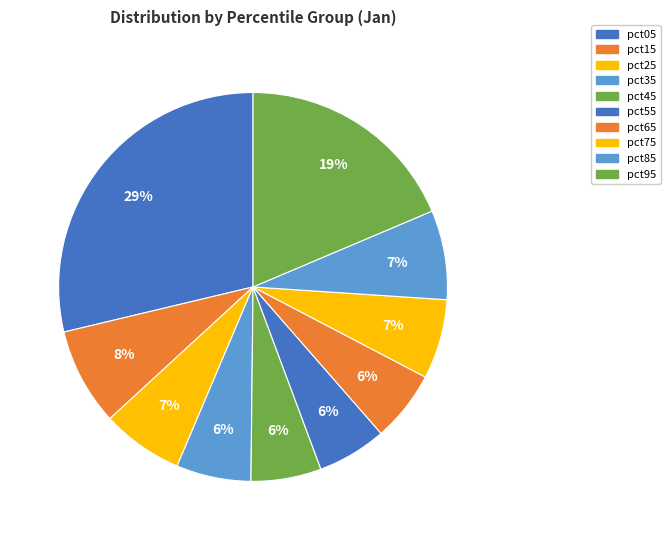

How many slices are in this pie chart?

10